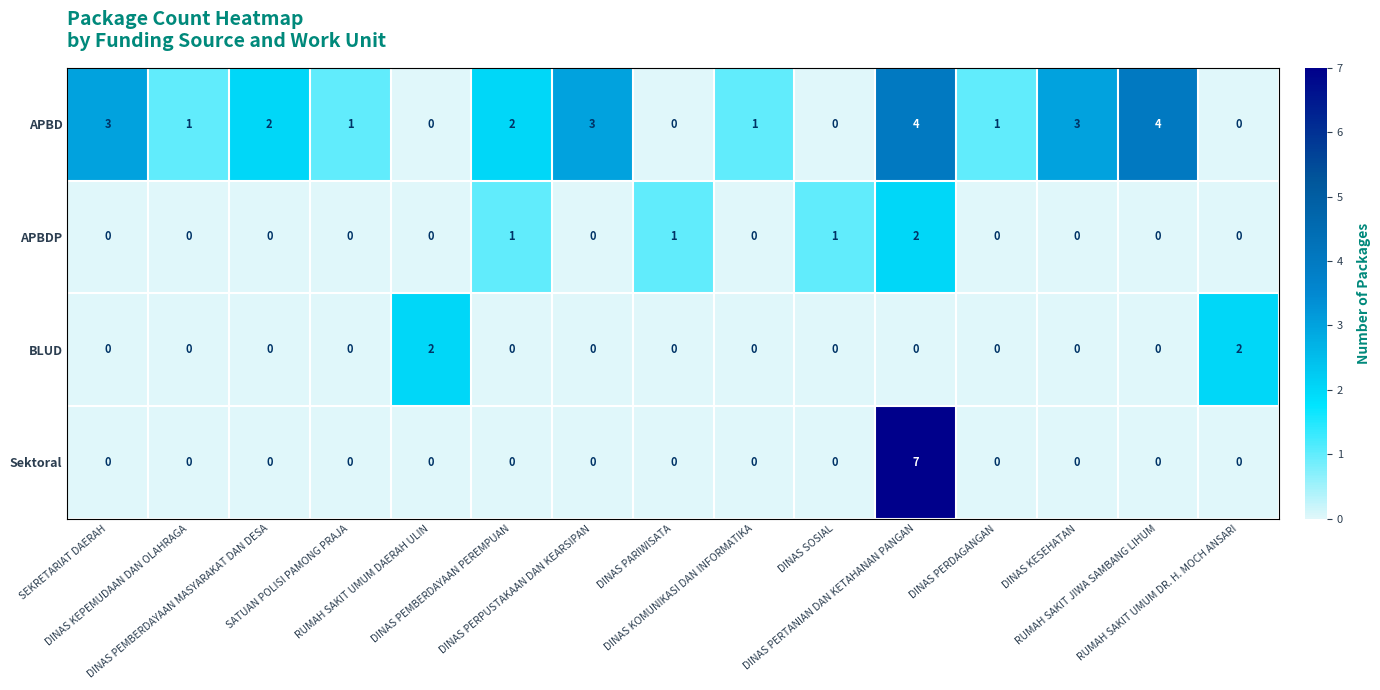

What is the sum of all APBDP values?

5